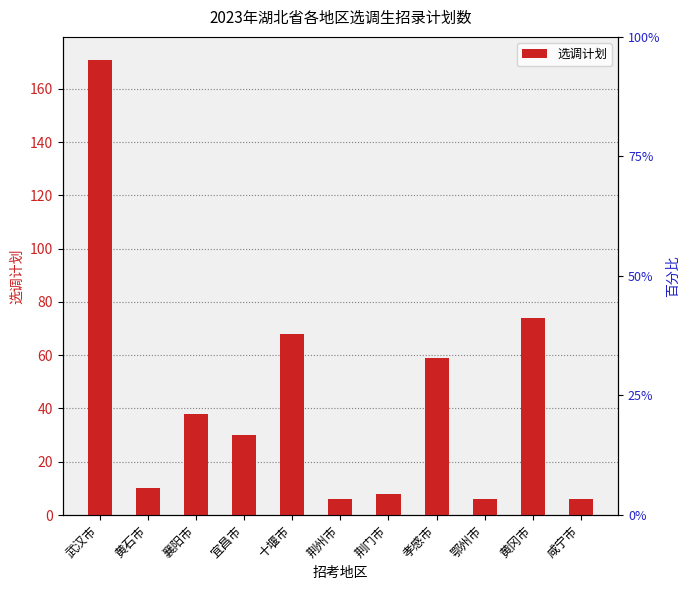

Which category has the highest value across all series?

武汉市